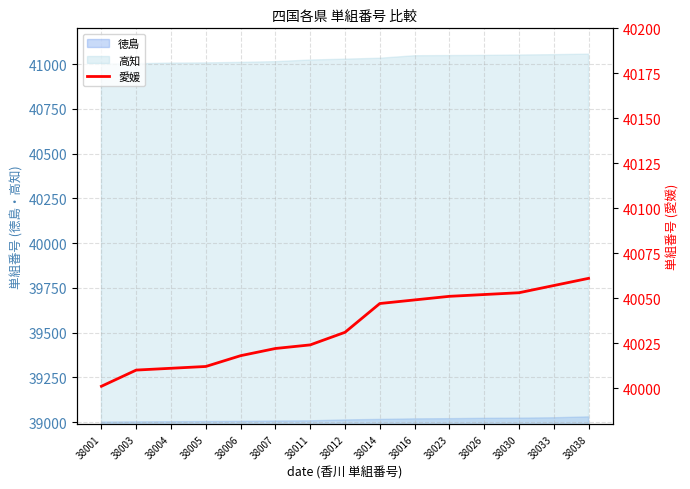

How many lines are shown in the chart?

1